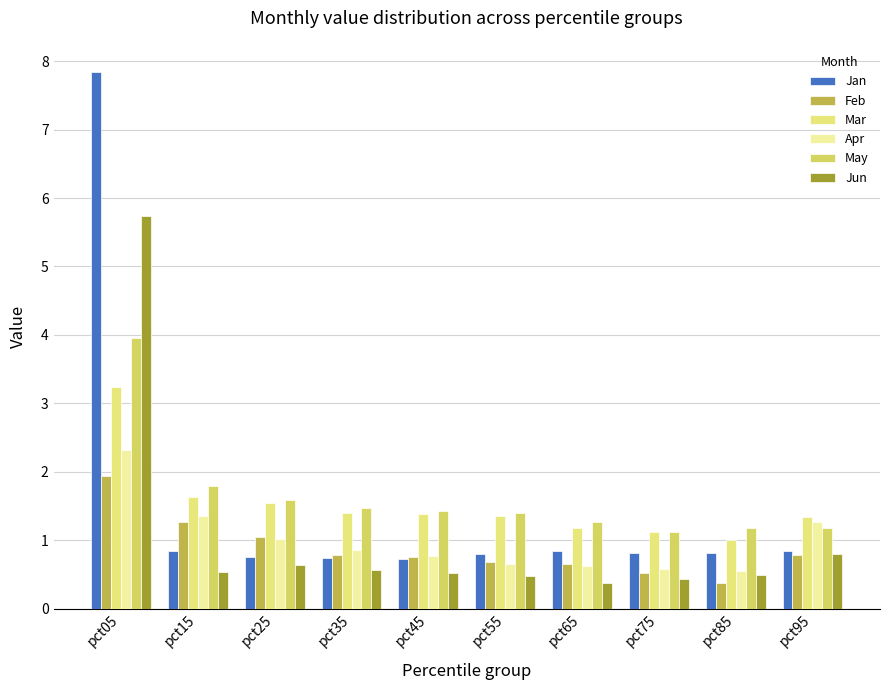

Which label corresponds to the largest value in the chart?

pct05